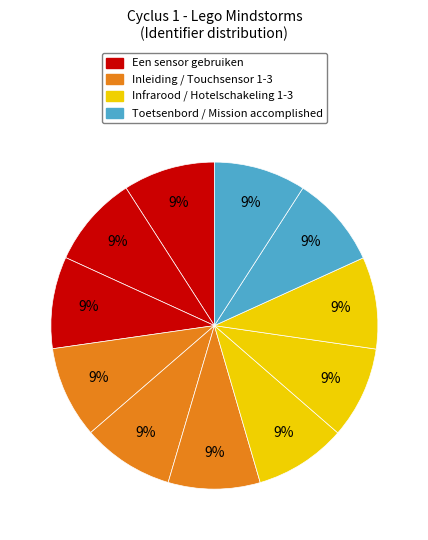

Is there a majority slice in this chart?

No